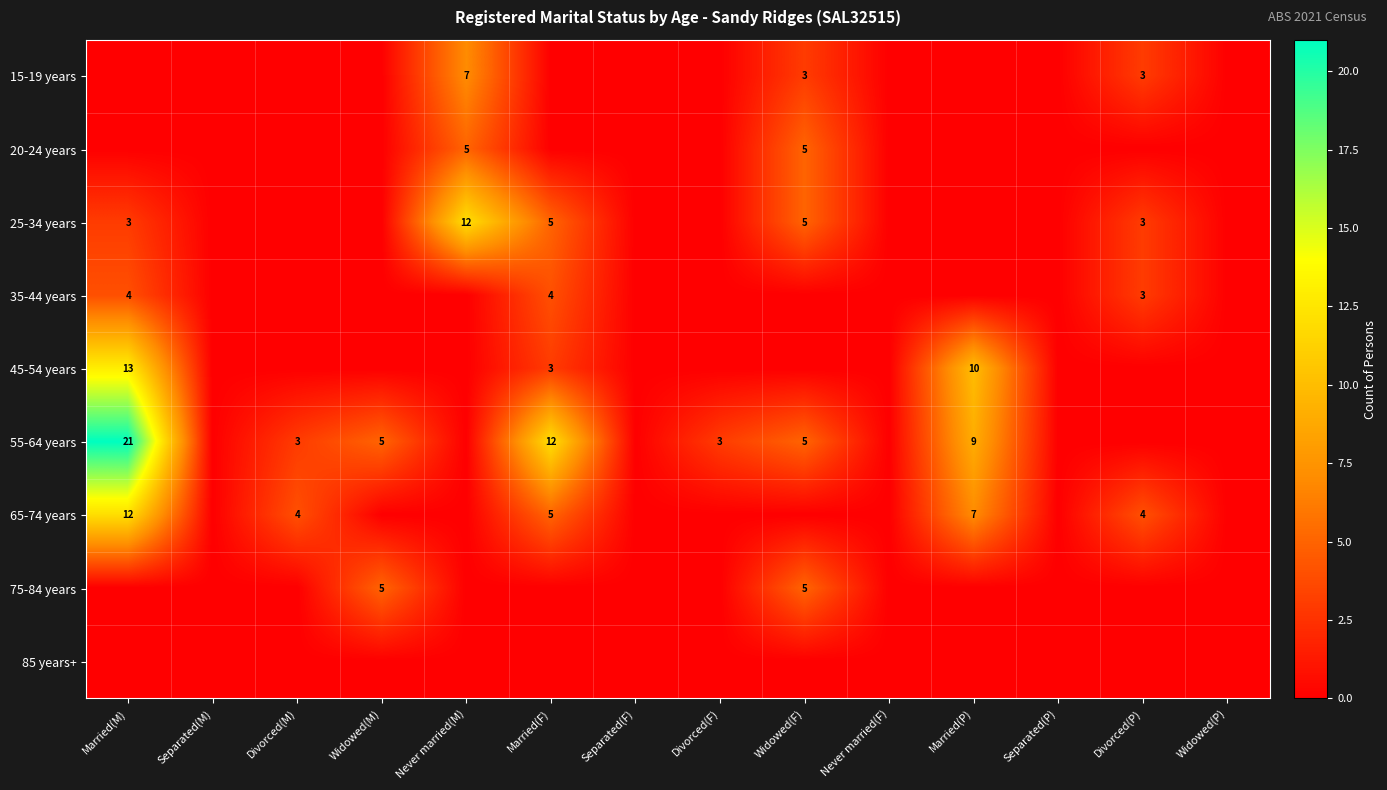

The value of 55-64 years at Widowed(M) is 5. True or false?

True